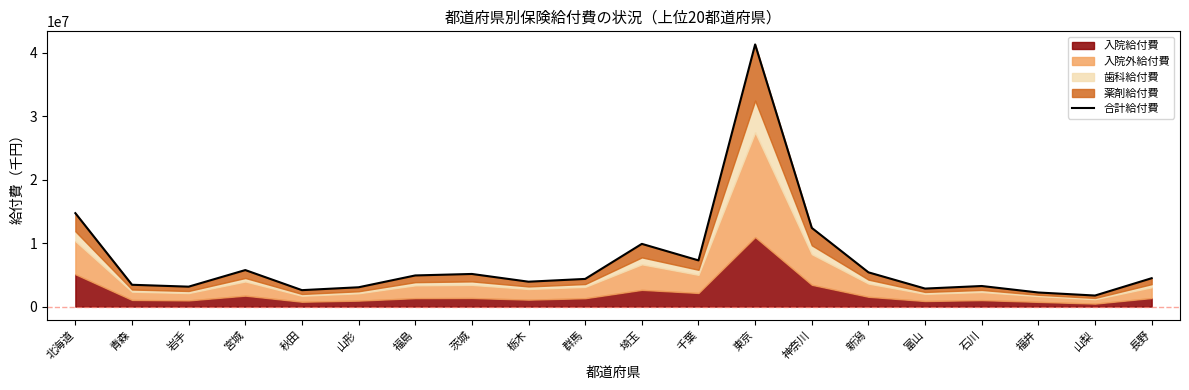

What is the minimum value shown in the chart?

1743125.7